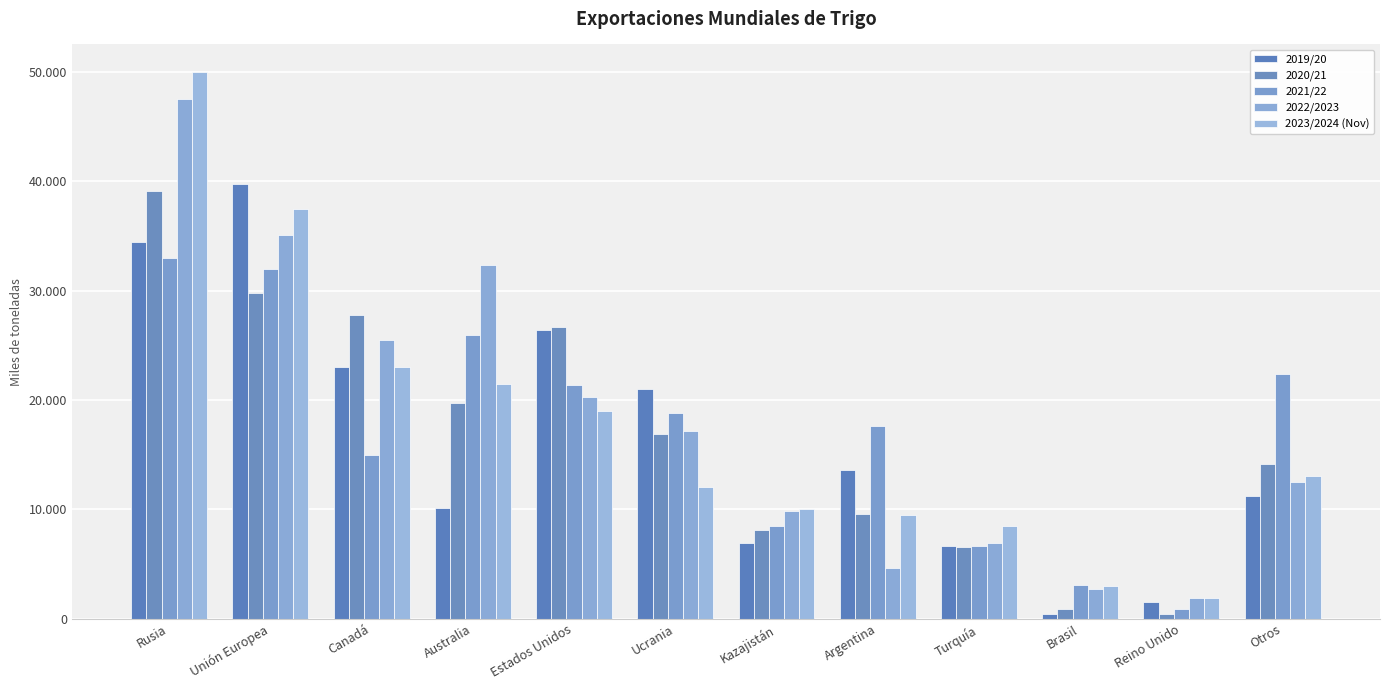

Where does the 2019/20 series first go above 13608?

Rusia